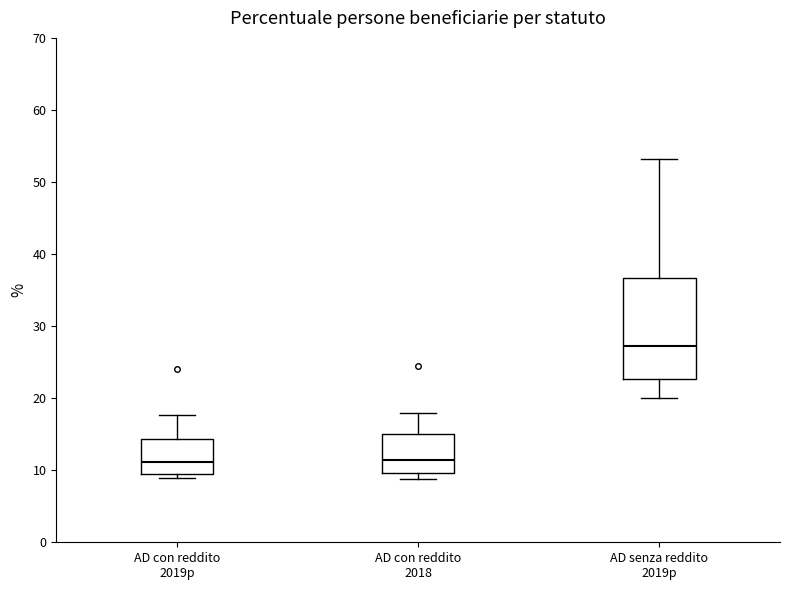

Comparing the boxes themselves (not the whiskers), which one is the tallest?

AD senza reddito 2019p